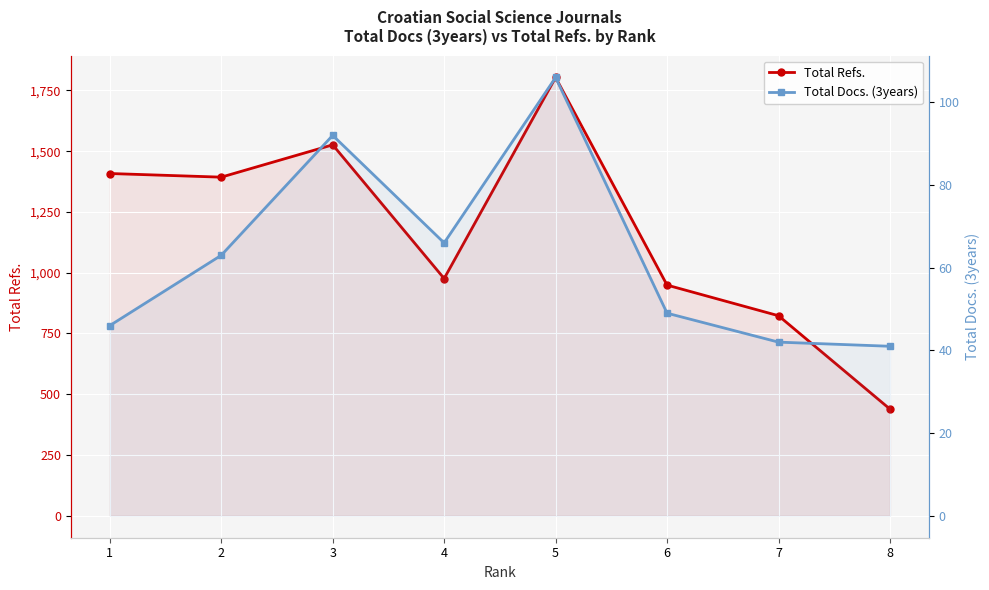

True or false: Total Refs. and Total Docs. (3years) intersect in this chart.

False